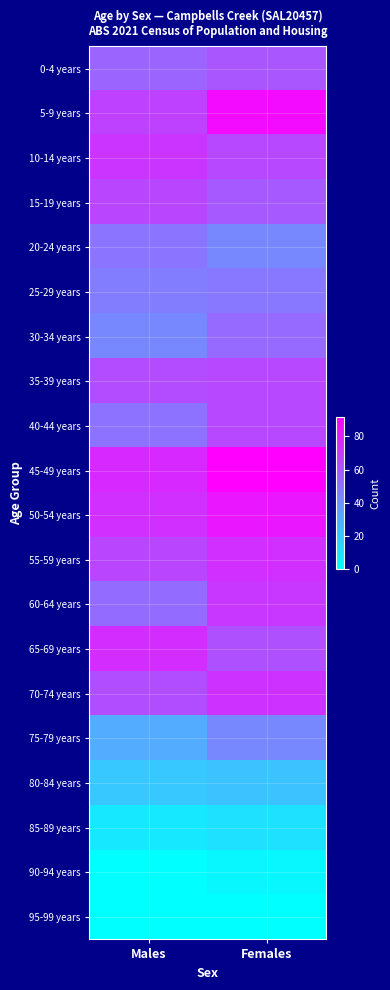

At Females, list the series in order from largest to smallest.

45-49 years, 5-9 years, 50-54 years, 55-59 years, 70-74 years, 60-64 years, 10-14 years, 35-39 years, 40-44 years, 65-69 years, 0-4 years, 15-19 years, 30-34 years, 25-29 years, 20-24 years, 75-79 years, 80-84 years, 85-89 years, 90-94 years, 95-99 years